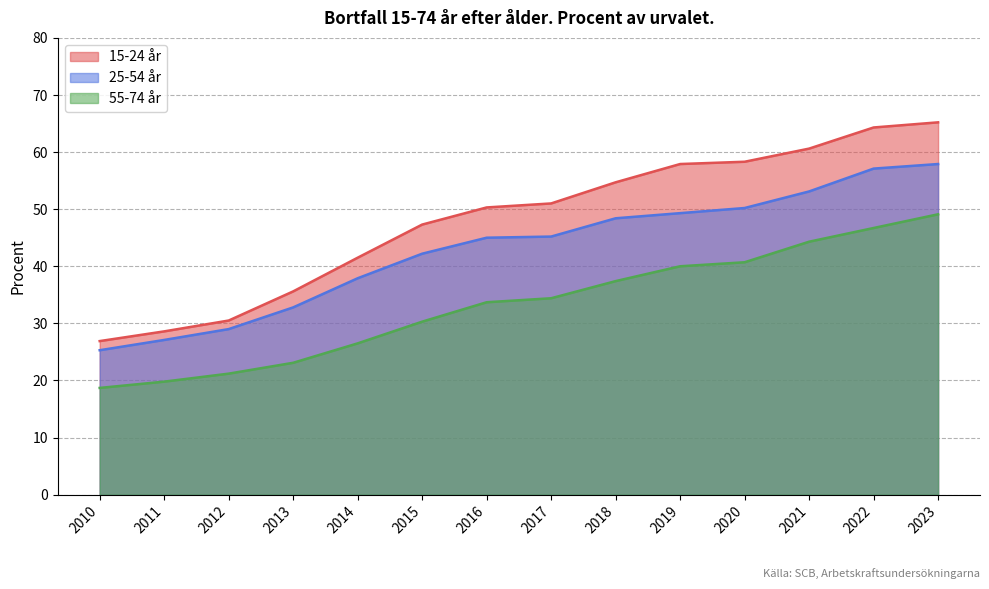

What is the minimum value shown in the chart?

18.7